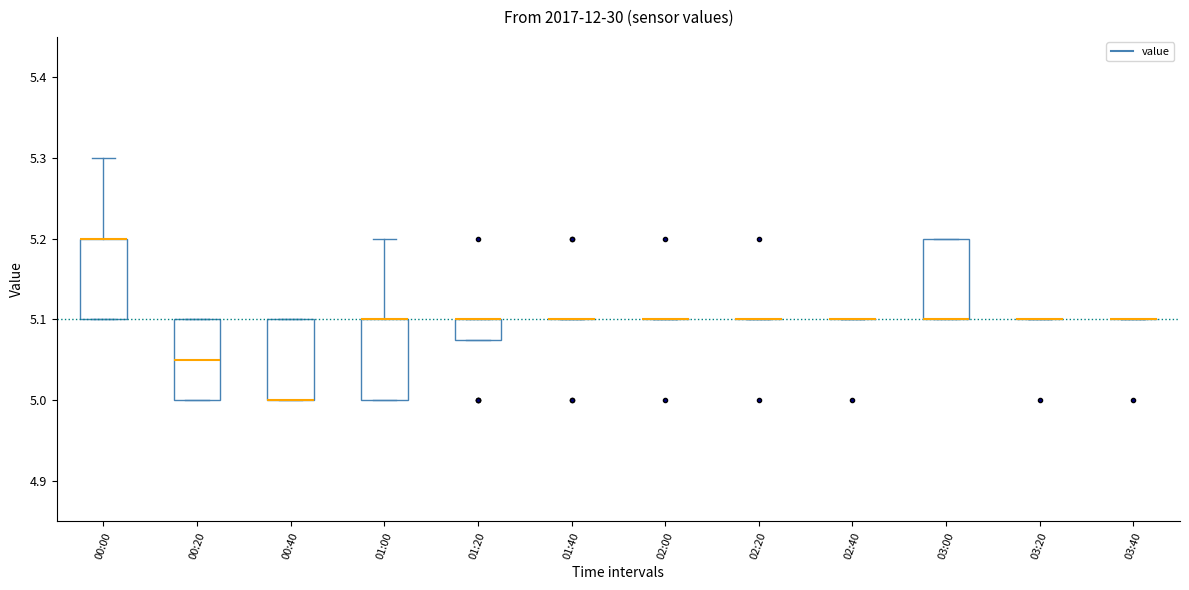

Reading left to right, read every box against the y-axis: the position of its median line, the range the box covers, and the ends of its whiskers. The values are not printed on the chart, so give them approximately, as read against the axis.

00:00: median 5.20 (drawn on the box's upper edge), box 5.10 to 5.20, whiskers 5.10 to 5.30
00:20: median 5.05, box 5.00 to 5.10, whiskers 5.00 to 5.10
00:40: median 5.00 (drawn on the box's lower edge), box 5.00 to 5.10, whiskers 5.00 to 5.10
01:00: median 5.10 (drawn on the box's upper edge), box 5.00 to 5.10, whiskers 5.00 to 5.20
01:20: median 5.10 (drawn on the box's upper edge), box 5.08 to 5.10, whiskers 5.08 to 5.10
01:40: box collapsed to a line at 5.10, whiskers 5.10 to 5.10
02:00: box collapsed to a line at 5.10, whiskers 5.10 to 5.10
02:20: box collapsed to a line at 5.10, whiskers 5.10 to 5.10
02:40: box collapsed to a line at 5.10, whiskers 5.10 to 5.10
03:00: median 5.10 (drawn on the box's lower edge), box 5.10 to 5.20, whiskers 5.10 to 5.20
03:20: box collapsed to a line at 5.10, whiskers 5.10 to 5.10
03:40: box collapsed to a line at 5.10, whiskers 5.10 to 5.10